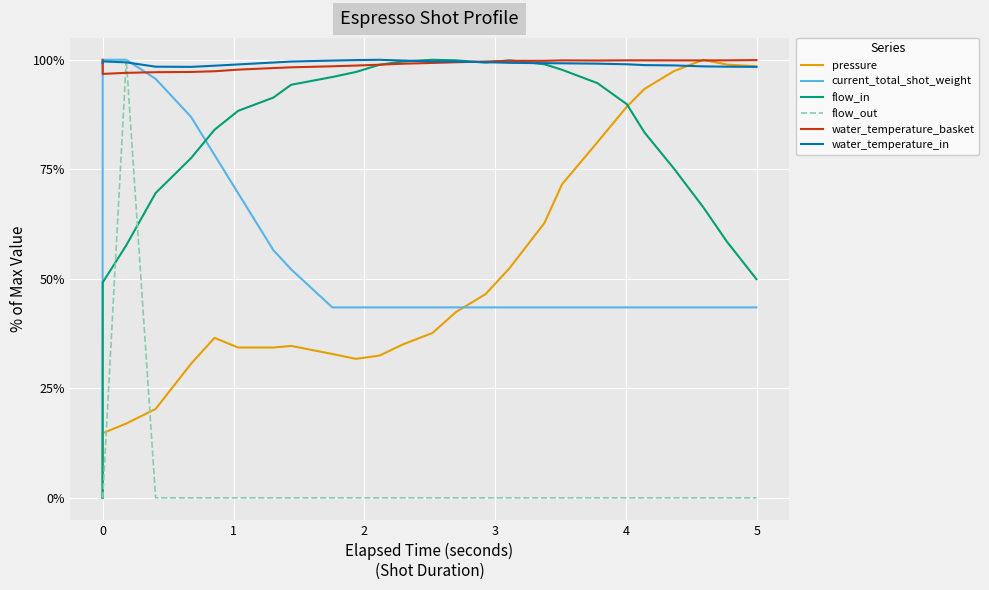

What is the maximum value for flow_out?

100.0